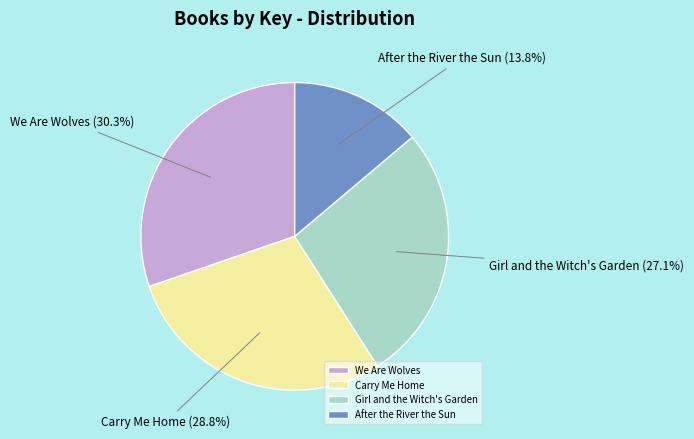

How many slices are in this pie chart?

4